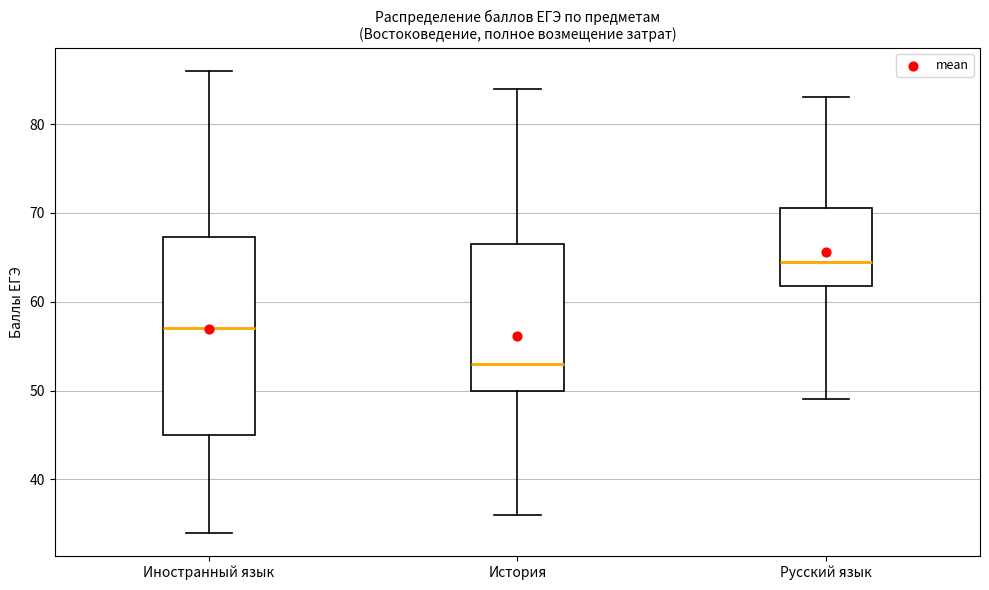

Comparing the boxes themselves (not the whiskers), which one is the tallest?

Иностранный язык